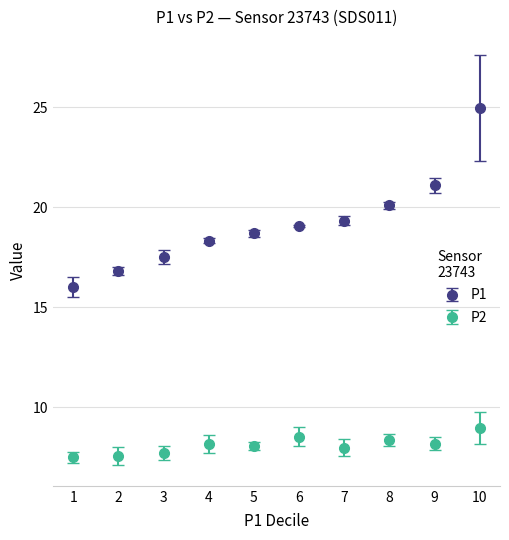

Which series changed the most between 6 and 10?

P1